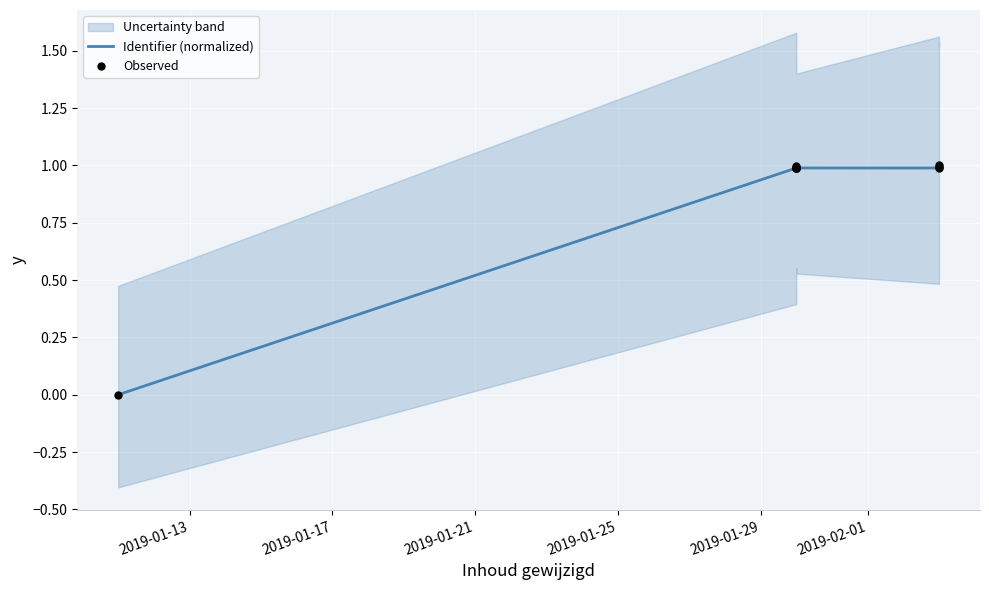

Is the value of Identifier (normalized) at 2019-01-21 greater than the value of Observed at 6?

Yes